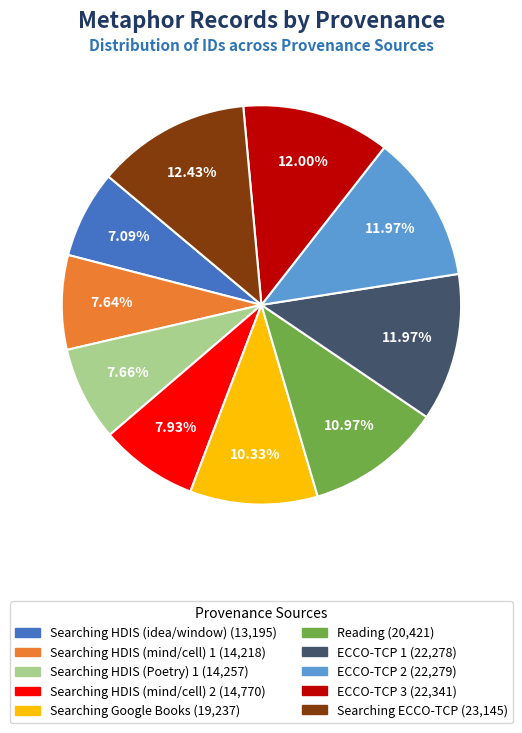

How many slices are in this pie chart?

10